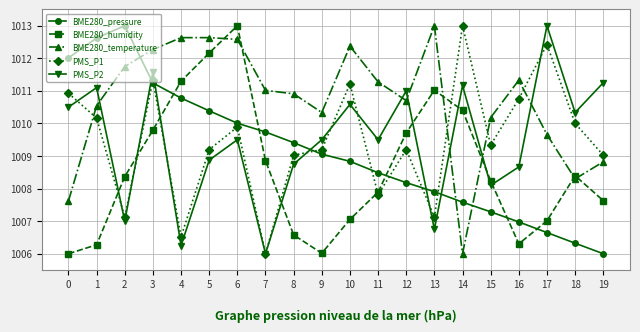

What is the difference between the maximum and minimum values in the BME280_temperature series?

7.0